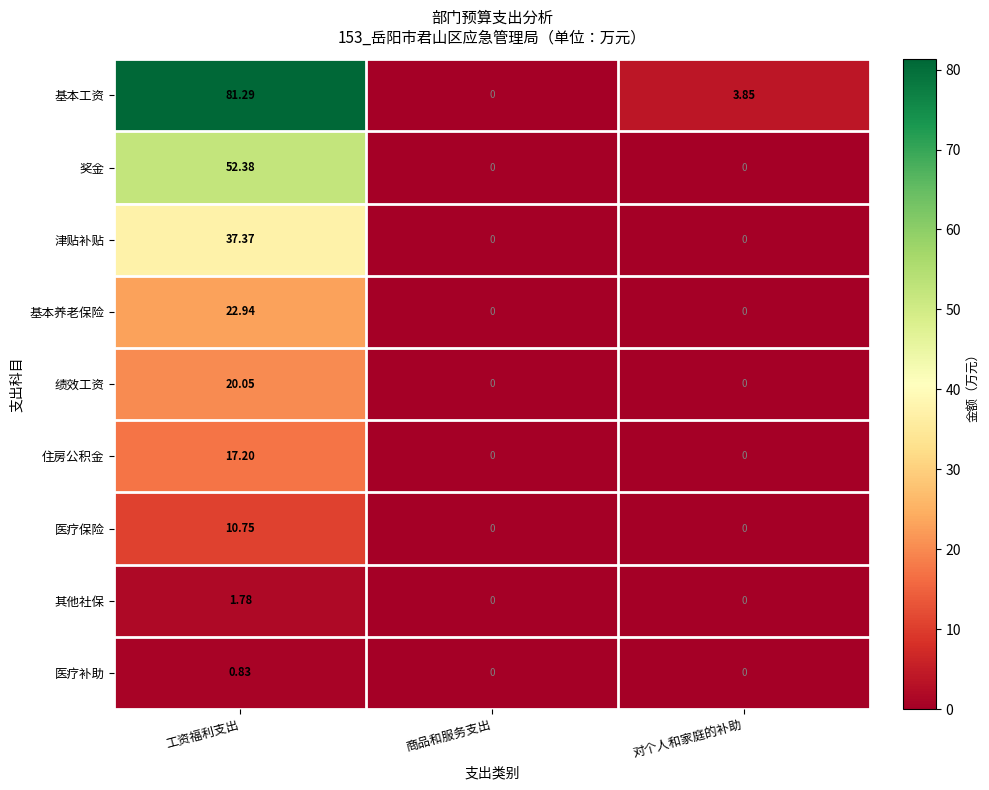

Rank the series by their maximum value, from highest to lowest.

基本工资, 奖金, 津贴补贴, 基本养老保险, 绩效工资, 住房公积金, 医疗保险, 其他社保, 医疗补助